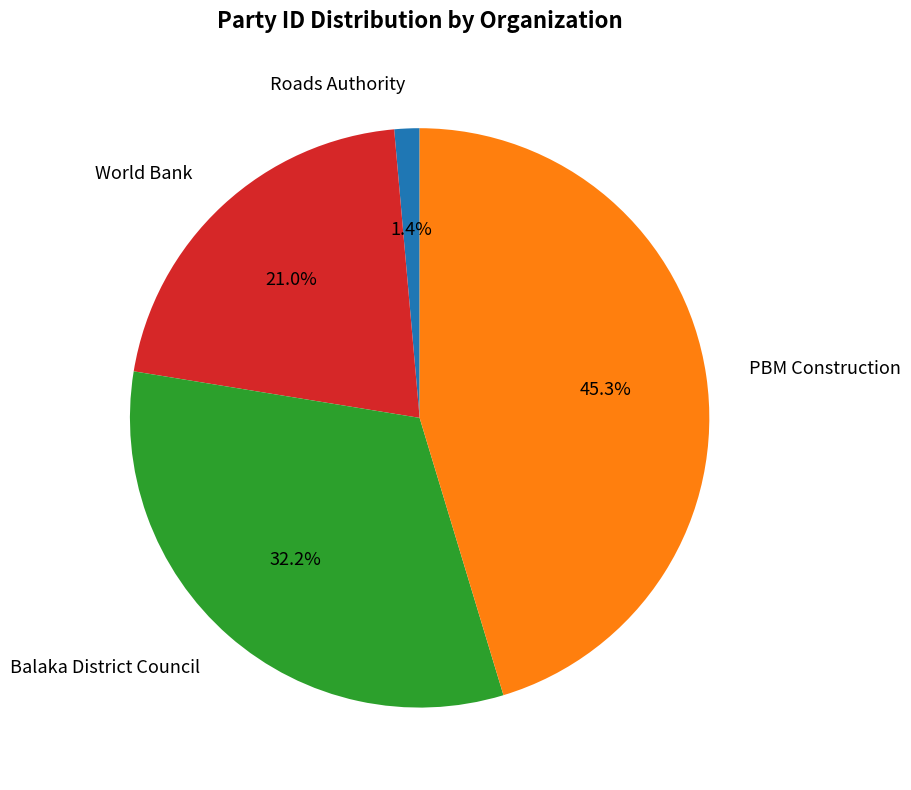

Is it true that PBM Construction is 45% of the pie?

True